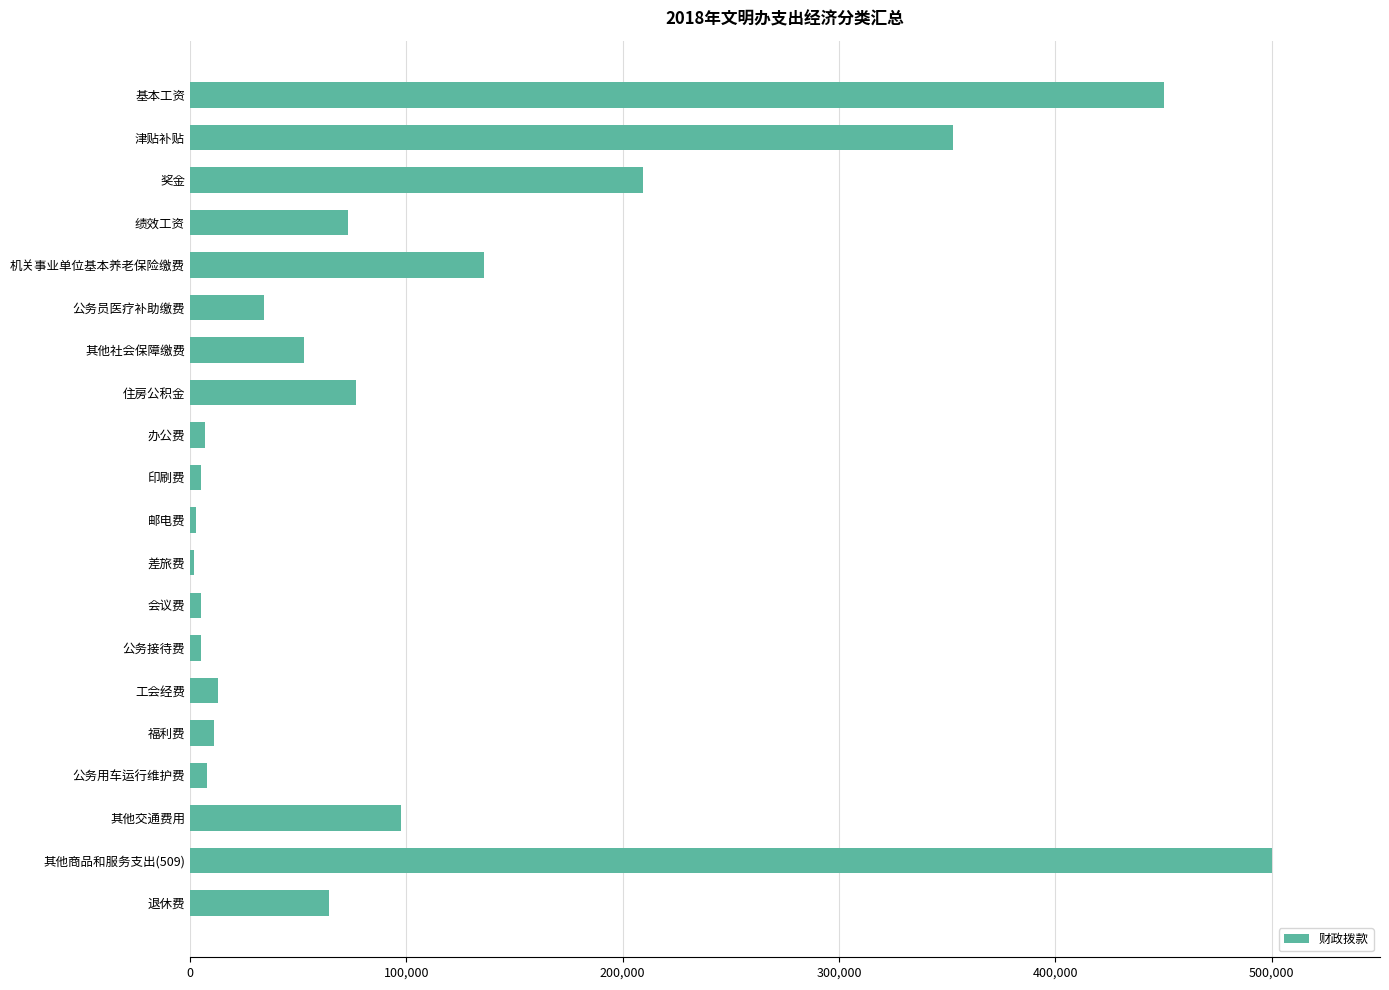

What is the label of the 11th bar from the bottom?

印刷费